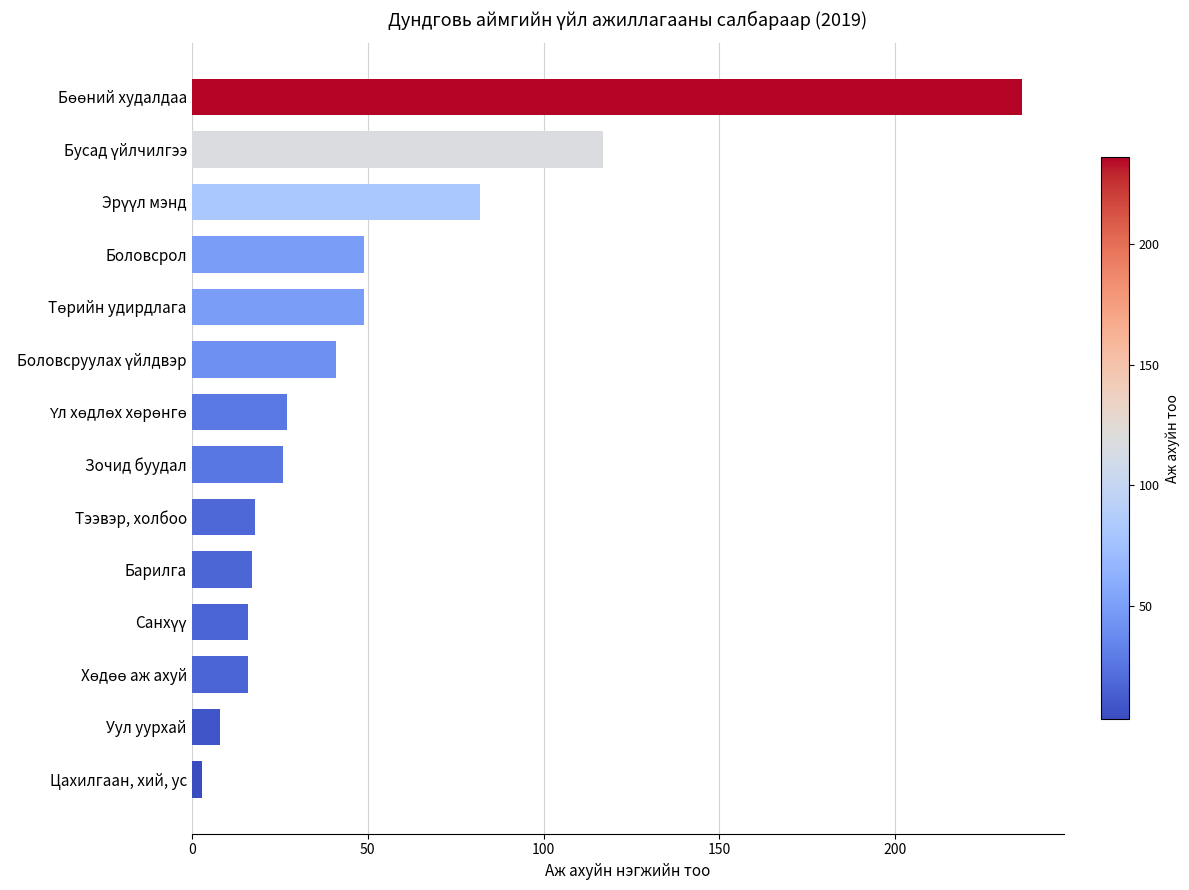

What is the average value?

50